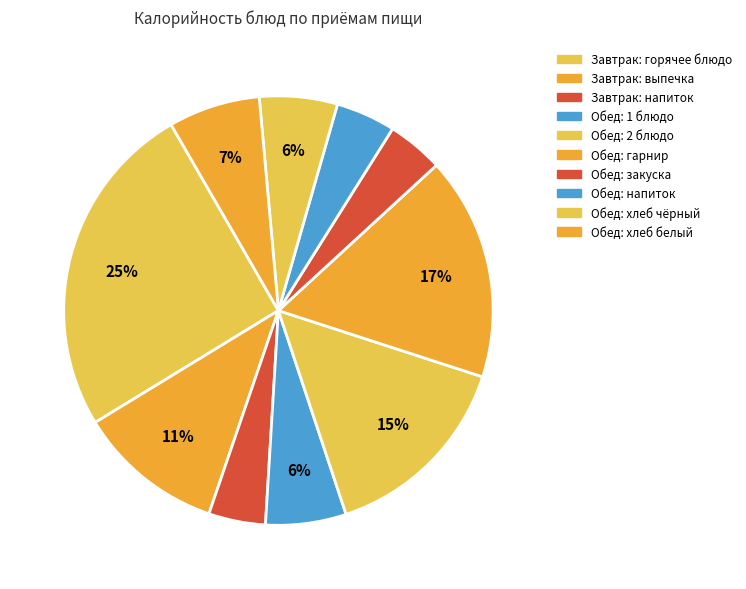

How many segments does this pie chart have?

10